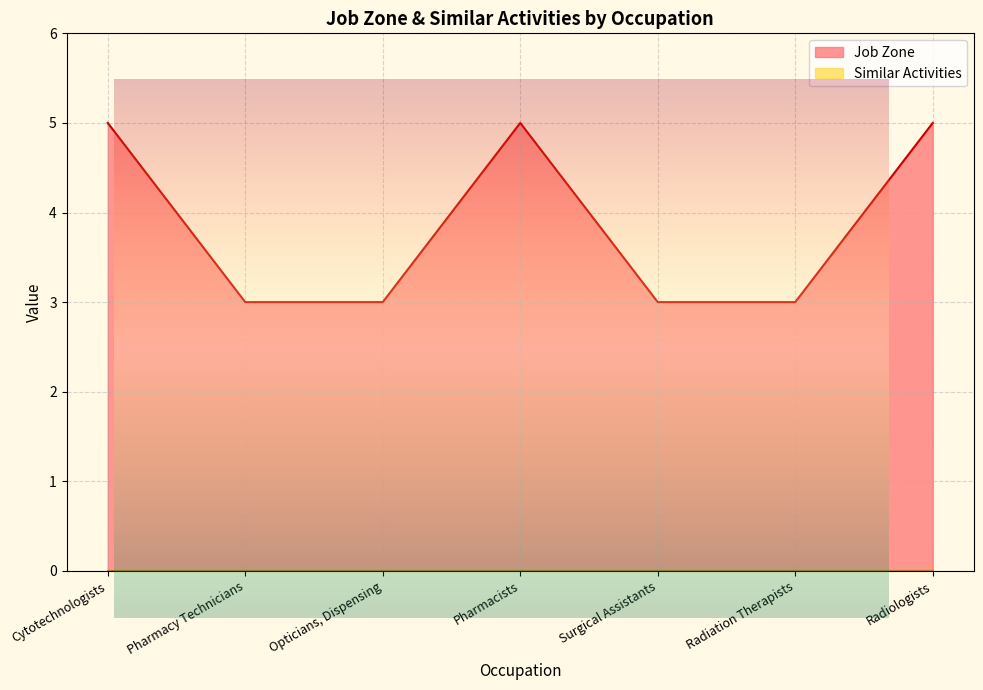

Reading left to right, extract all data points from this chart.

Cytotechnologists=5	Pharmacy Technicians=3	Opticians, Dispensing=3	Pharmacists=5	Surgical Assistants=3	Radiation Therapists=3	Radiologists=5